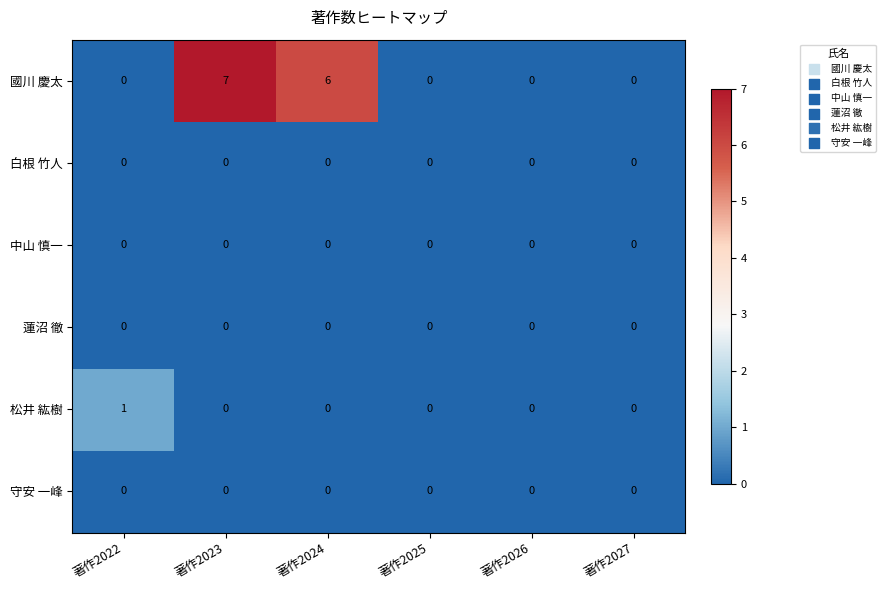

Which series has the largest total across all categories?

國川 慶太